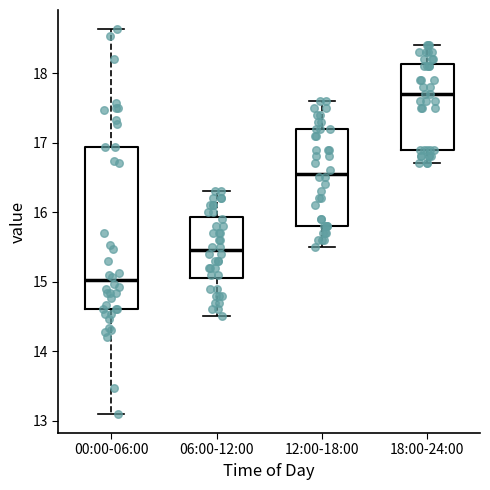

Comparing the boxes themselves (not the whiskers), which one is the tallest?

00:00-06:00